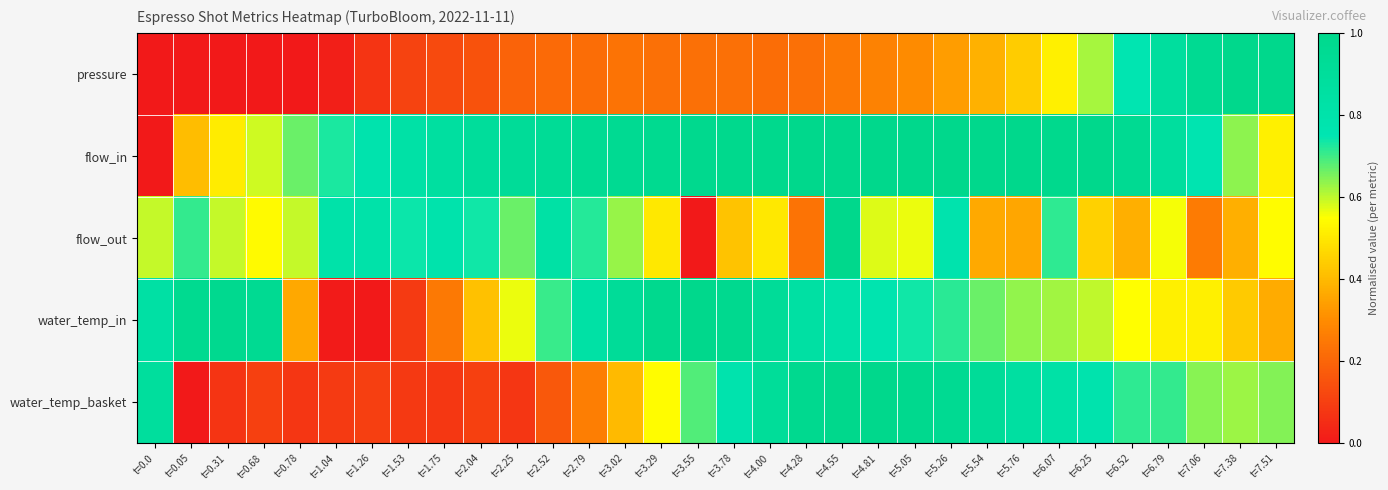

Which series changed the most between t=1.04 and t=2.79?

water_temp_in